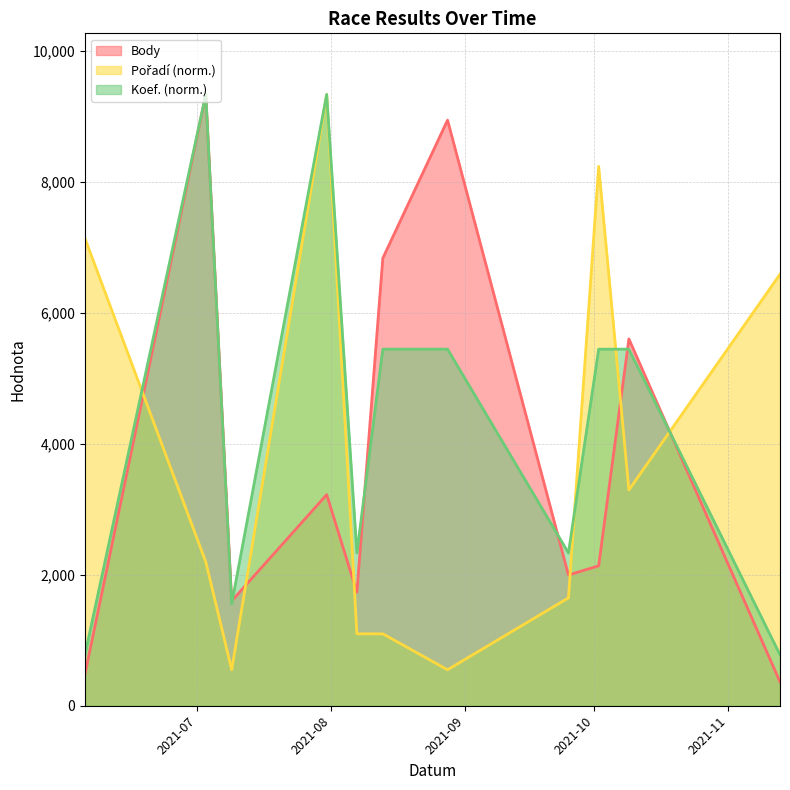

Rank the series at 2021-09-25 from lowest to highest value.

Pořadí, Body, Koef.